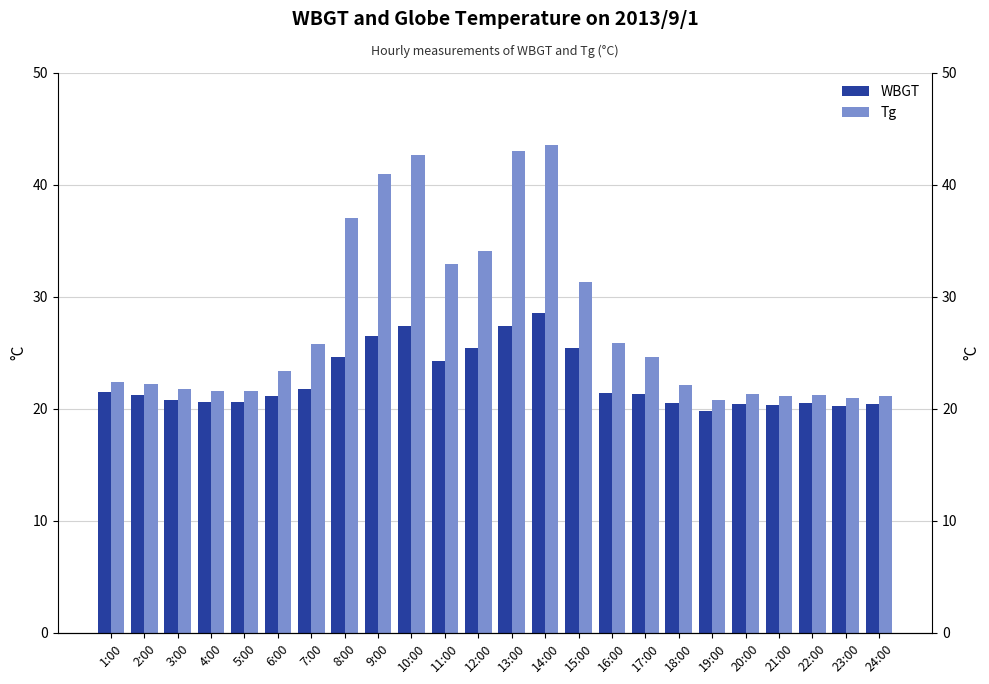

What position from the left is 17:00?

17